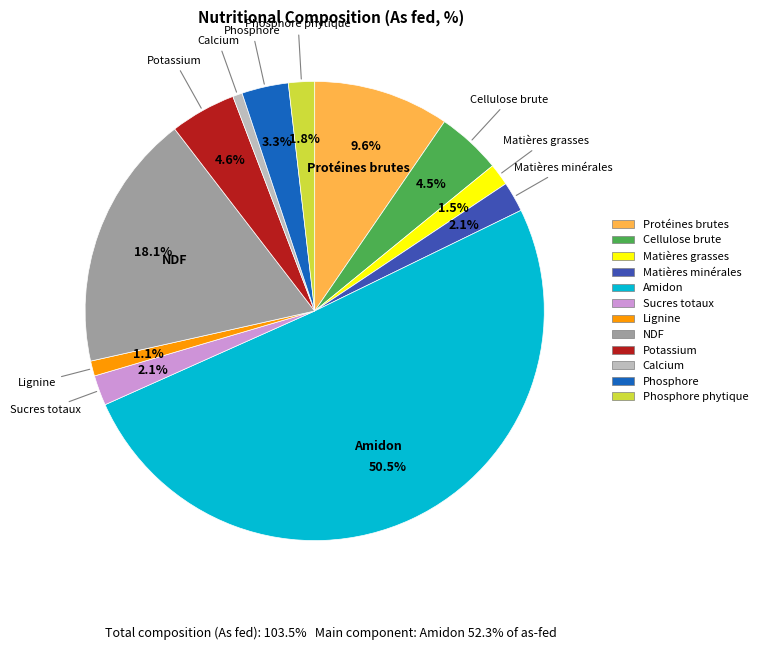

How many segments does this pie chart have?

12